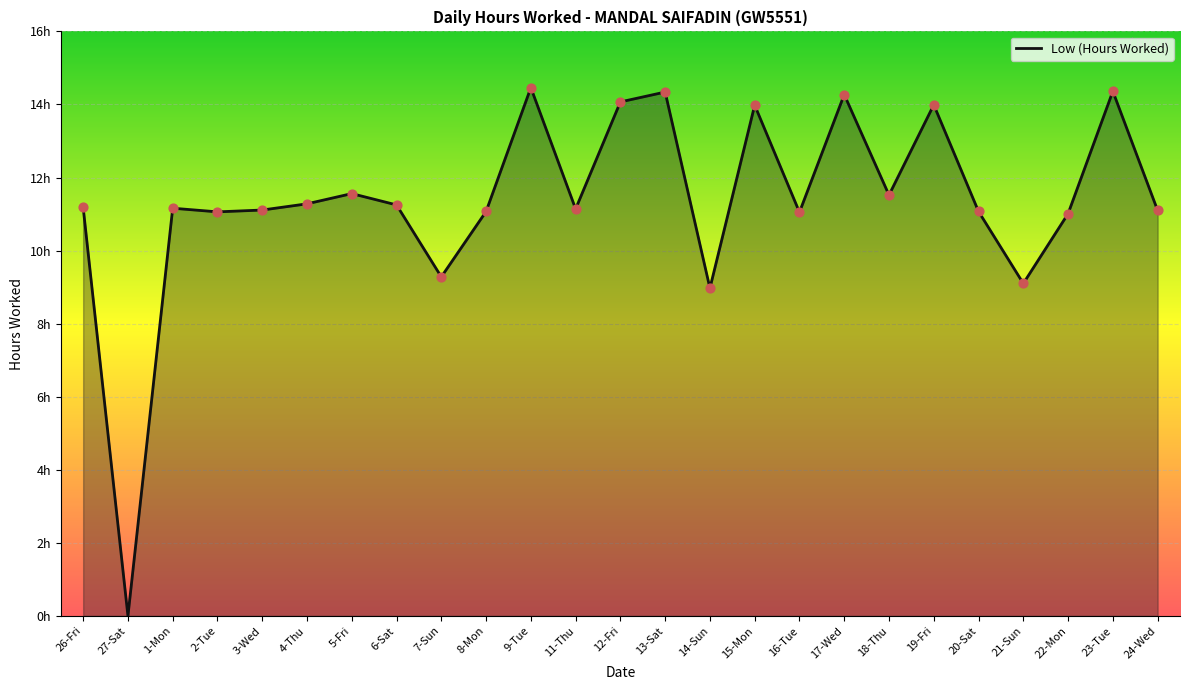

What is the change in value from 12-Fri to 23-Tue?

+0.3